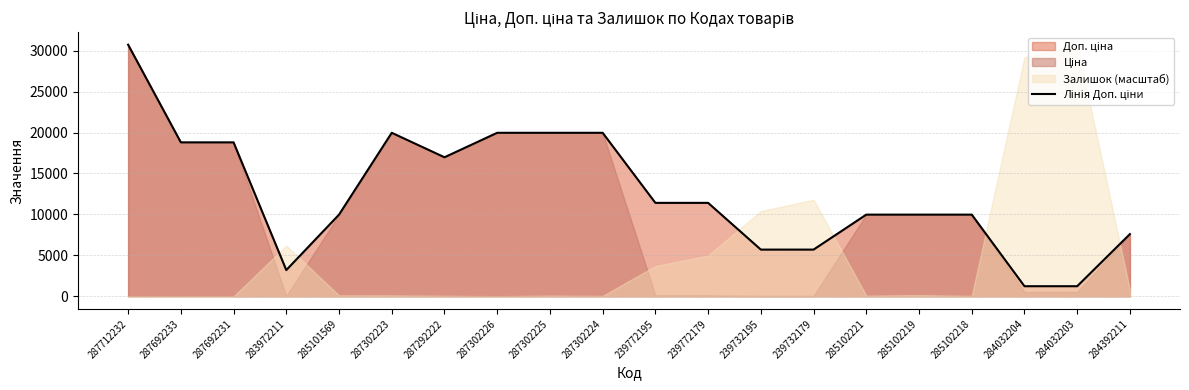

What is the difference between the second highest and minimum values?

18728.8